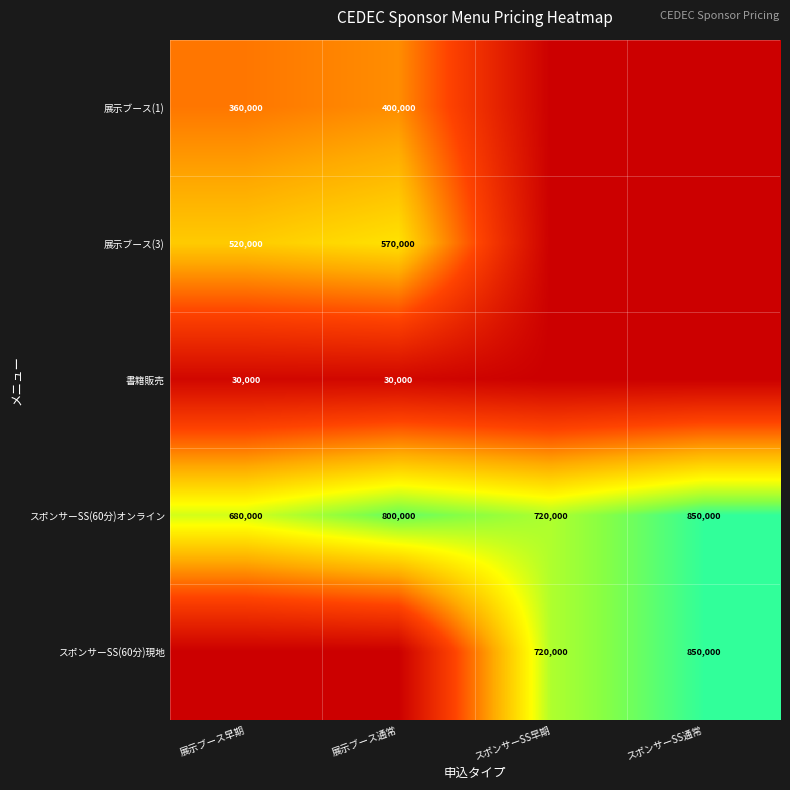

The スポンサーSS(60分)現地 series shows 850000 at スポンサーSS通常. True or false?

True